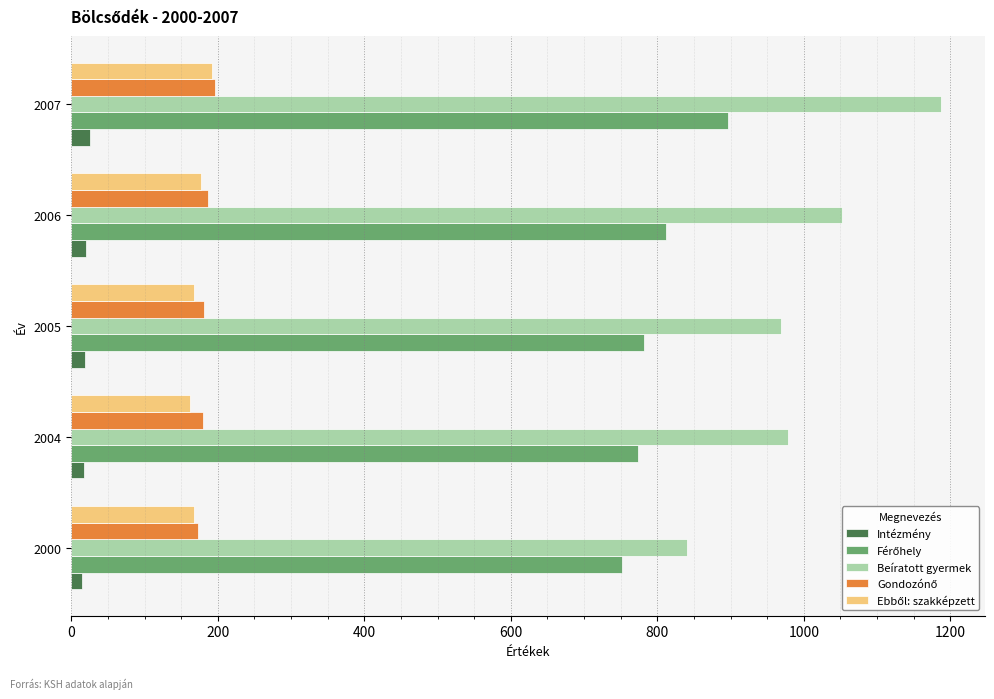

How many values in the Beíratott gyermek series are below 978?

2